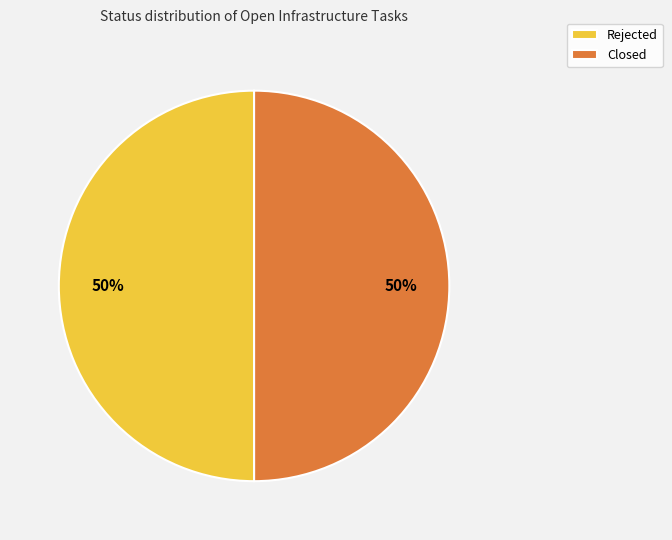

How many slices are in this pie chart?

2